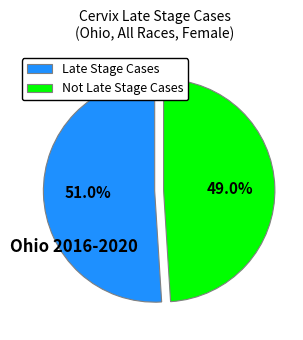

How many segments does this pie chart have?

2